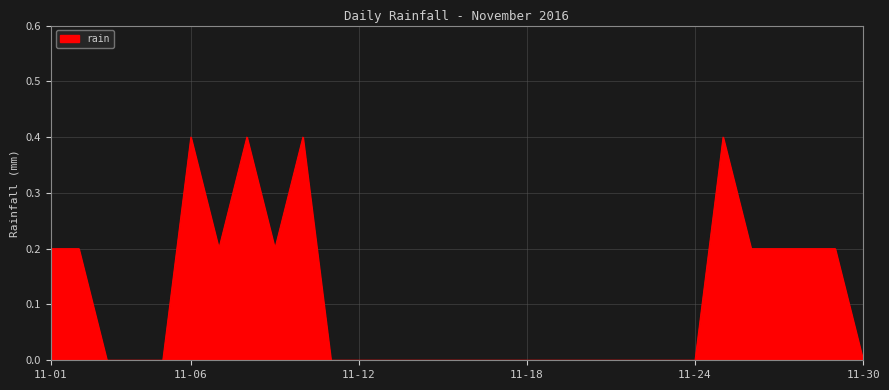

Reading right to left, list all the values displayed in this chart.

0.0	0.2	0.2	0.2	0.2	0.4	0.0	0.0	0.0	0.0	0.0	0.0	0.0	0.0	0.0	0.0	0.0	0.0	0.0	0.0	0.4	0.2	0.4	0.2	0.4	0.0	0.0	0.0	0.2	0.2